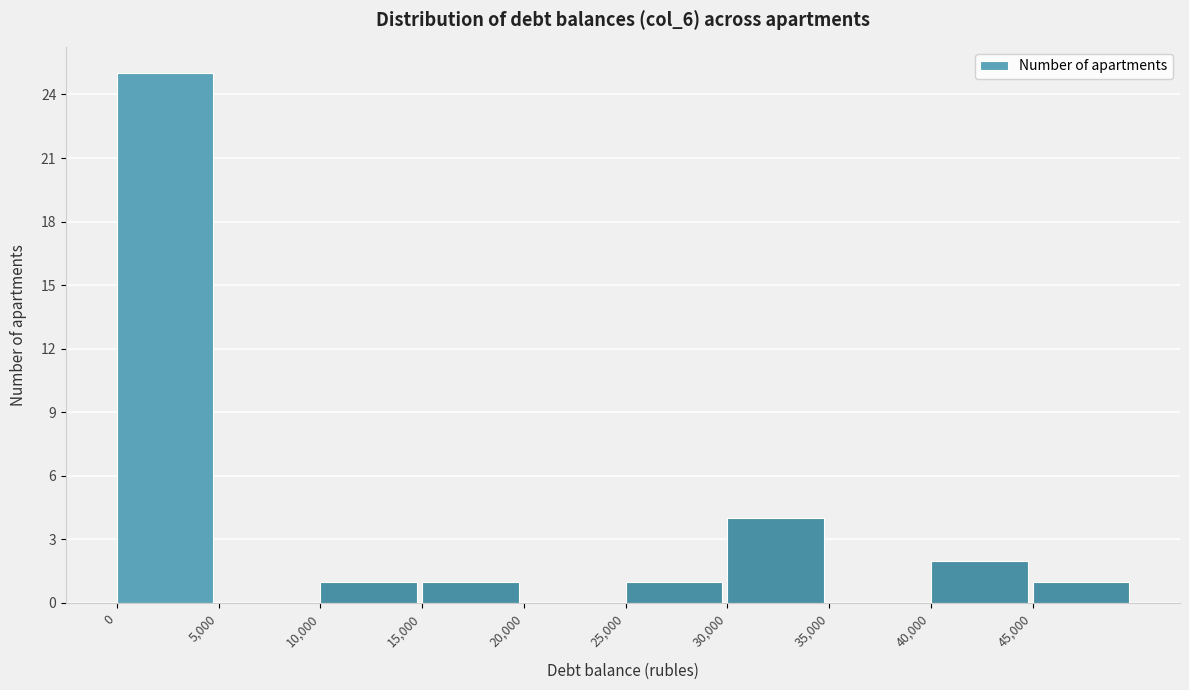

How tall is the bar that spans 30000 to 35000 on the x-axis? The values are not printed on the chart, so give them approximately, as read against the axis.

4